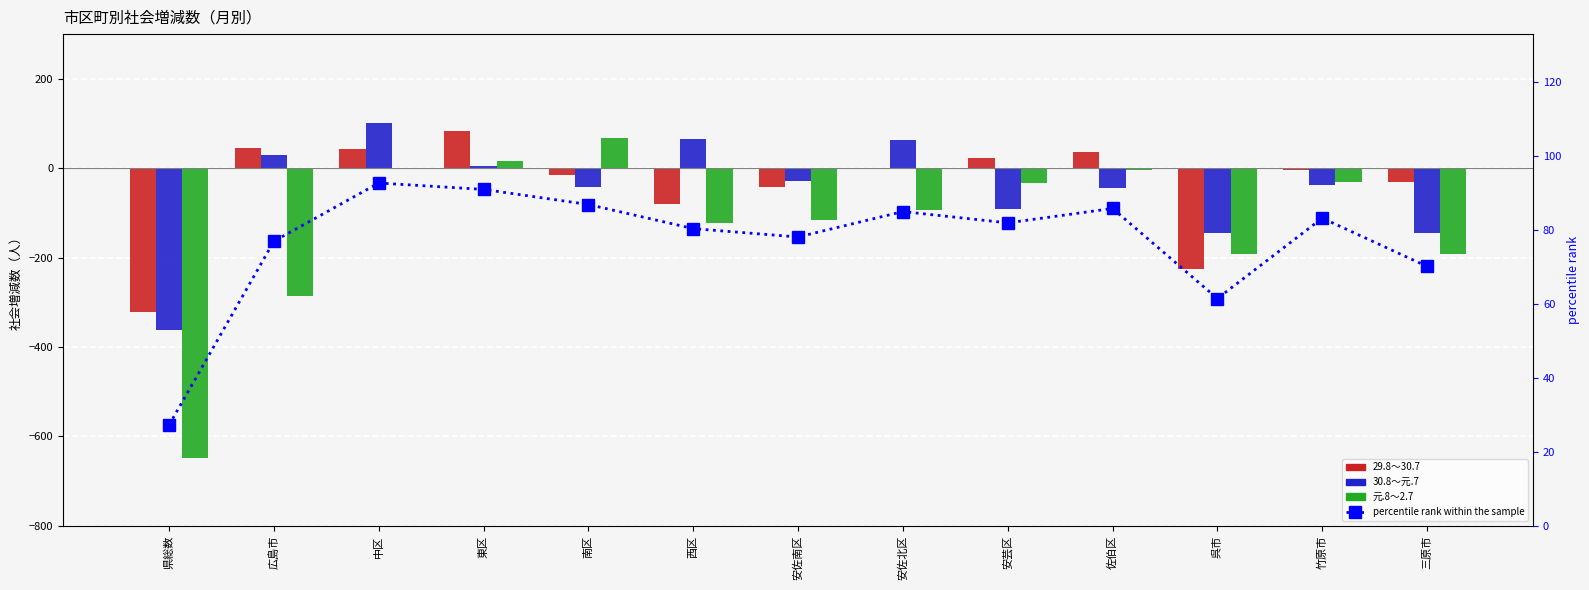

What are all the series names shown in the legend?

29.8～30.7, 30.8～元.7, 元.8～2.7, percentile rank within the sample